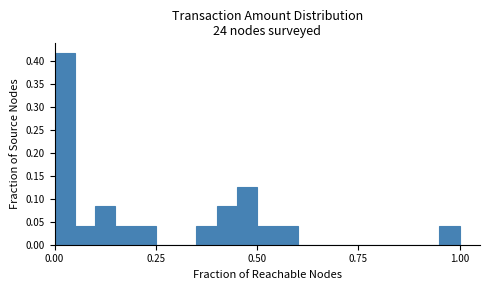

Read against the x-axis, roughly where is the centre of the tallest bar?

0.05